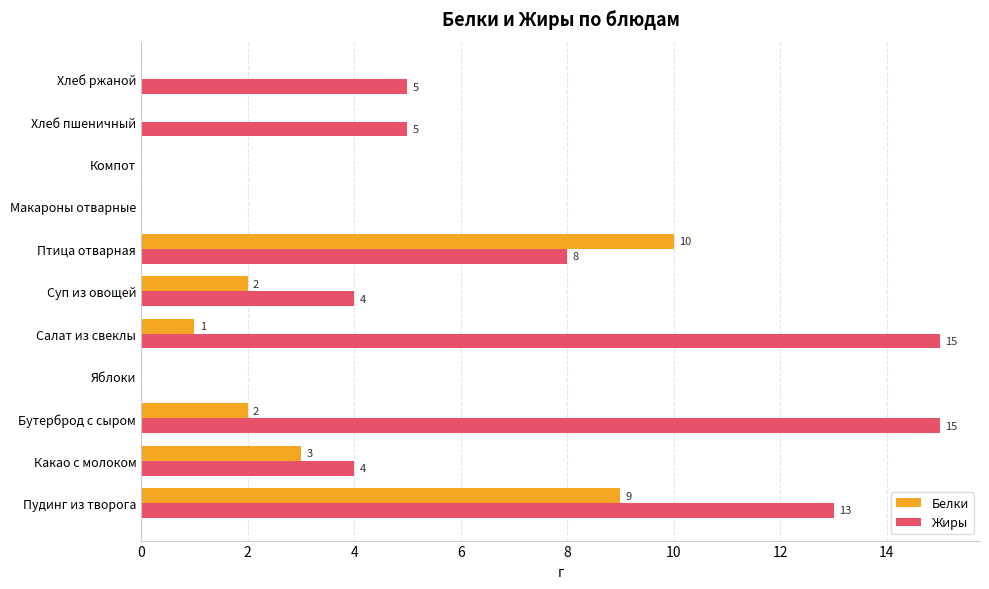

What is the maximum value shown in the chart?

15